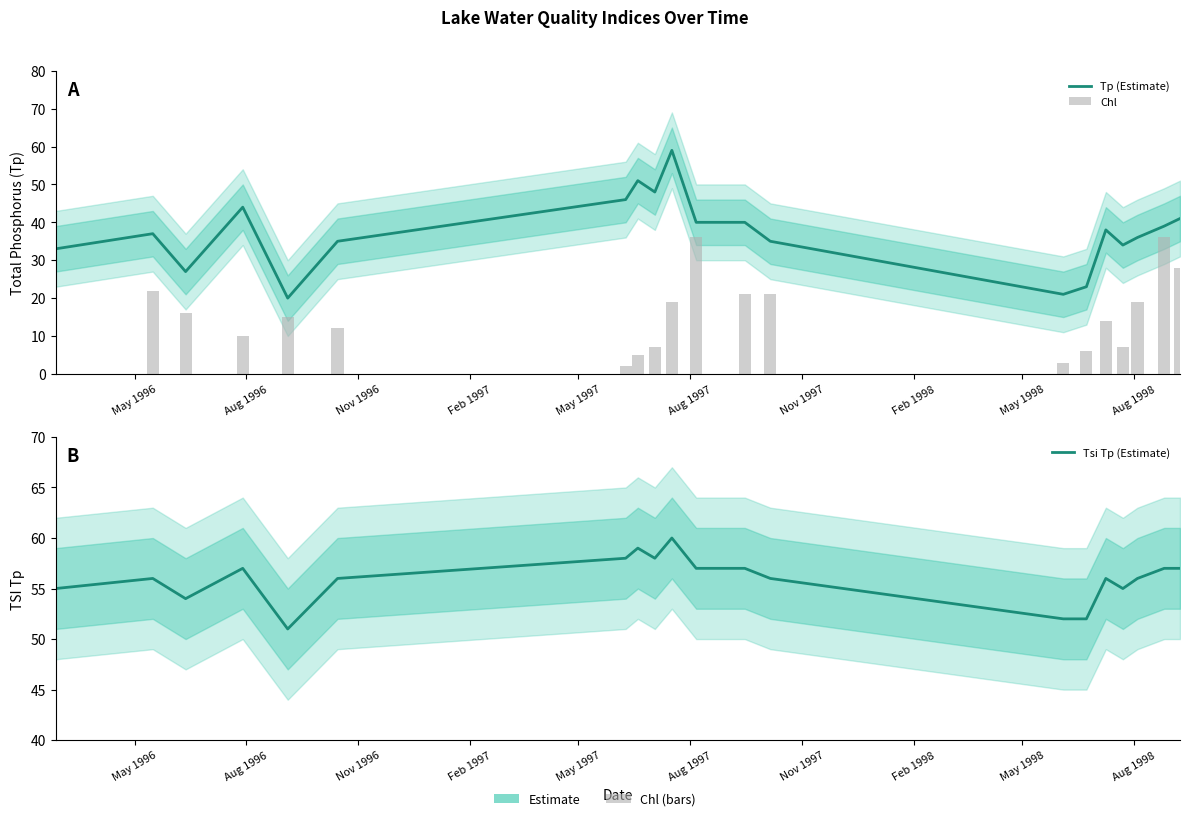

Does the chart contain stacked bars?

No